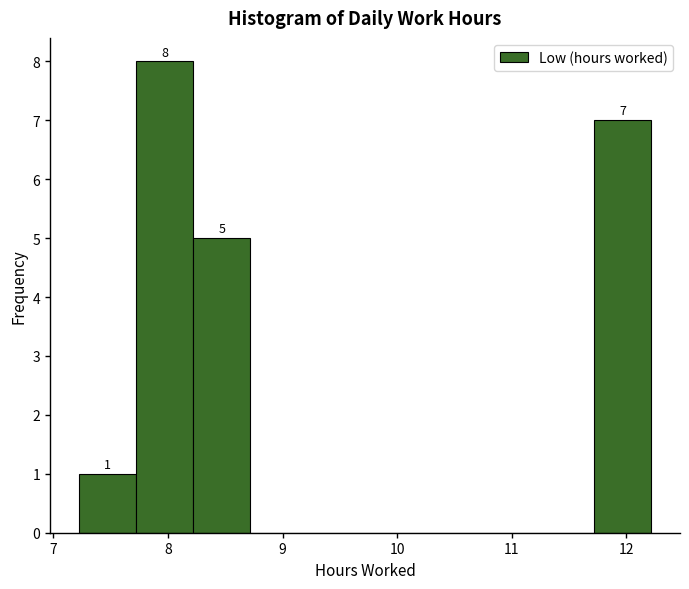

Which range on the x-axis has the tallest bar?

7.72 to 8.22